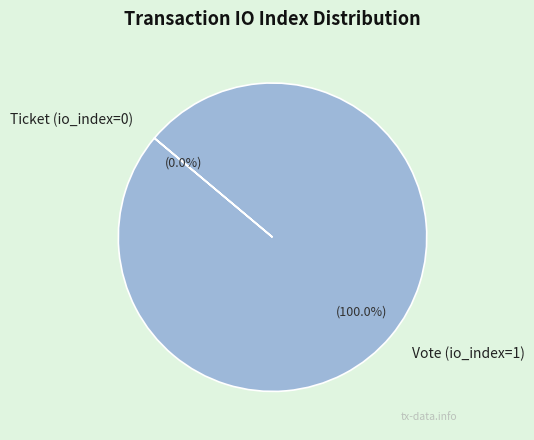

Does any single category account for the majority?

Yes